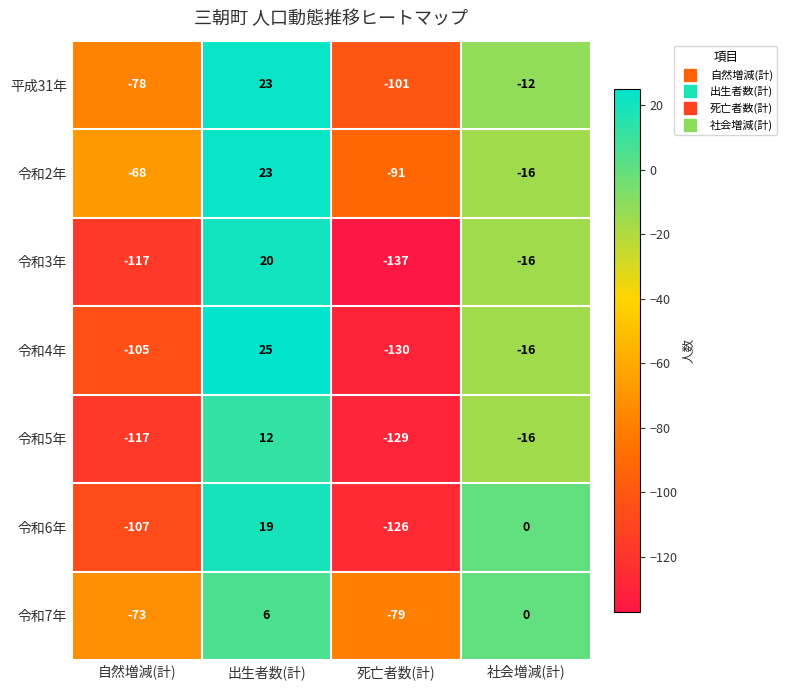

Where is 令和7年 nearest to the value -36?

社会増減(計)